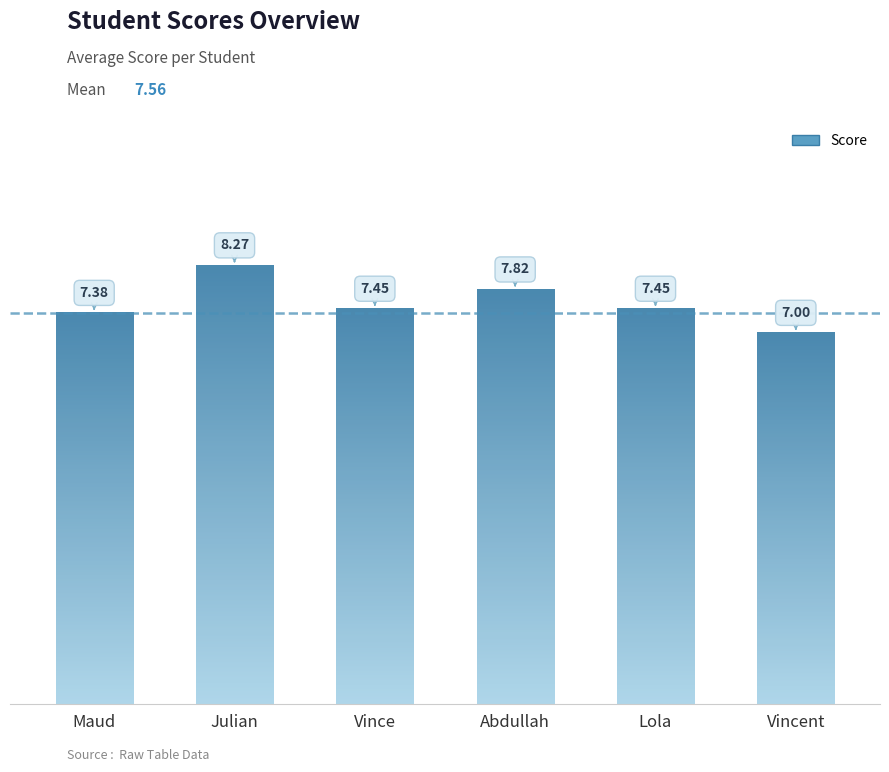

Which label corresponds to the largest value in the chart?

Julian